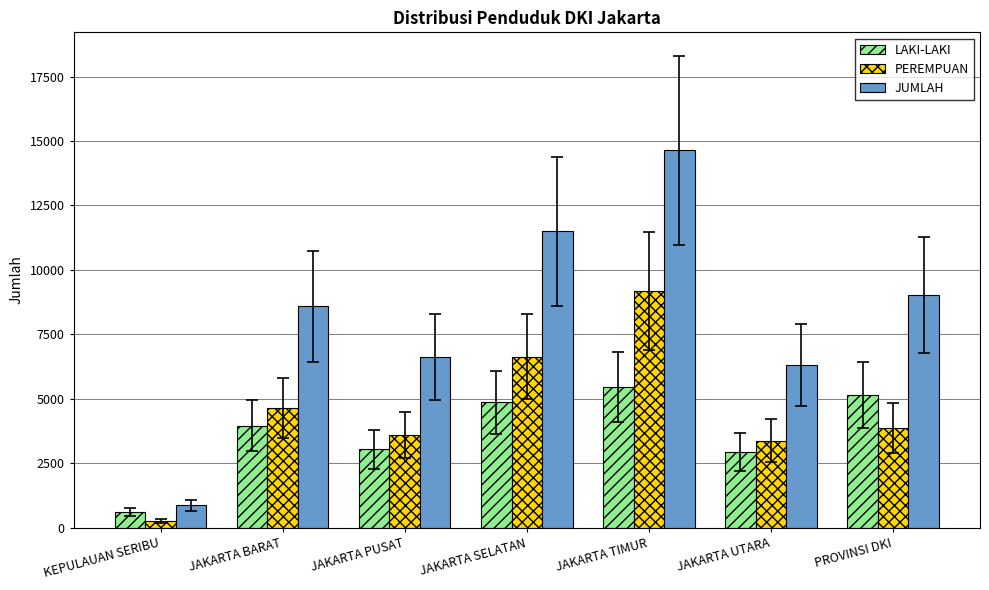

What is the smallest value displayed?

252